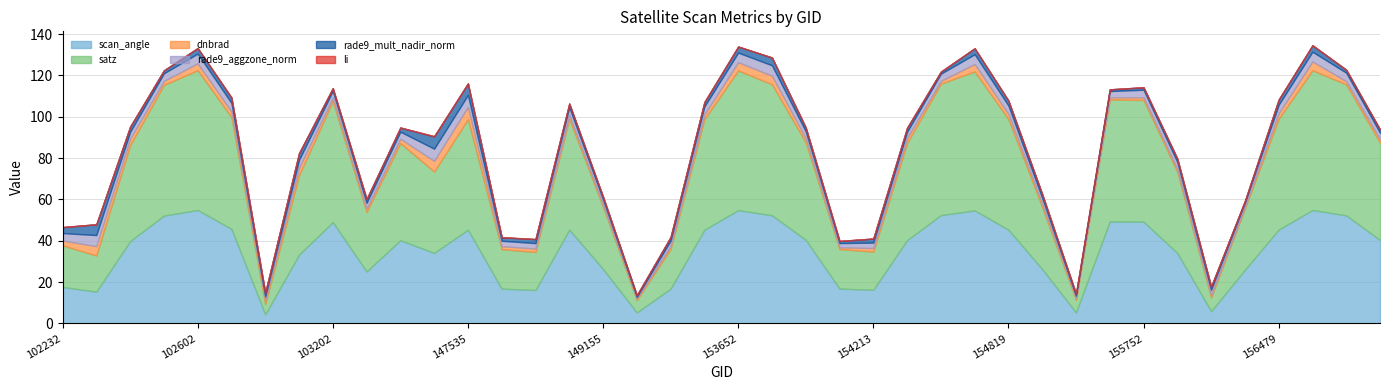

What is the value of the rade9_aggzone_norm point at the 15th from the left?

2.6